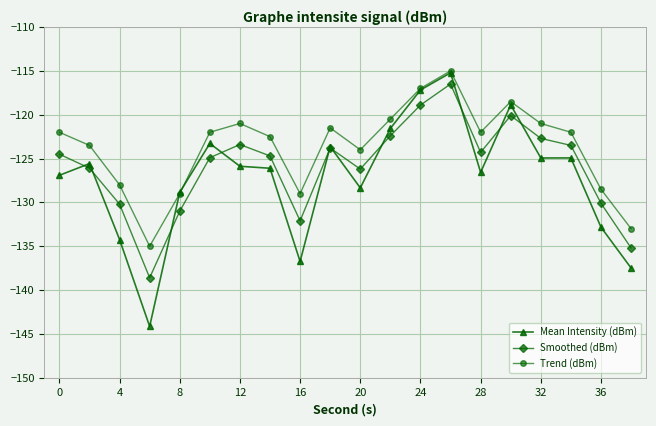

True or false: Trend (dBm) has more than 2 interior local peaks.

True